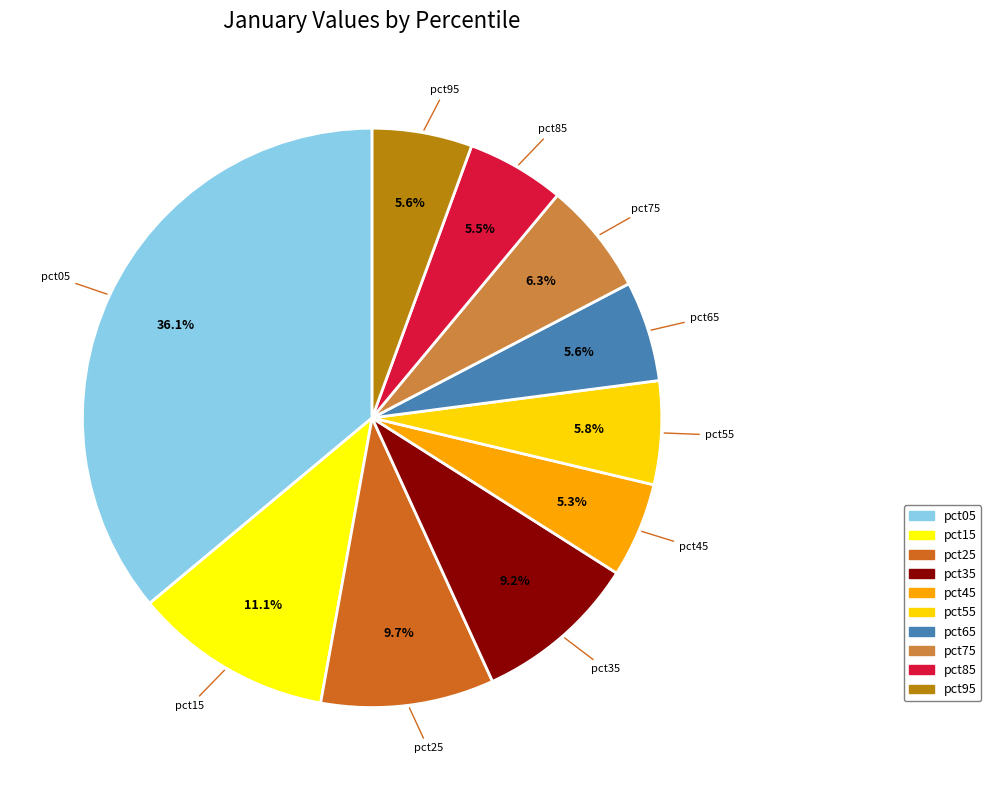

Between pct75 and pct55, which is larger?

pct75